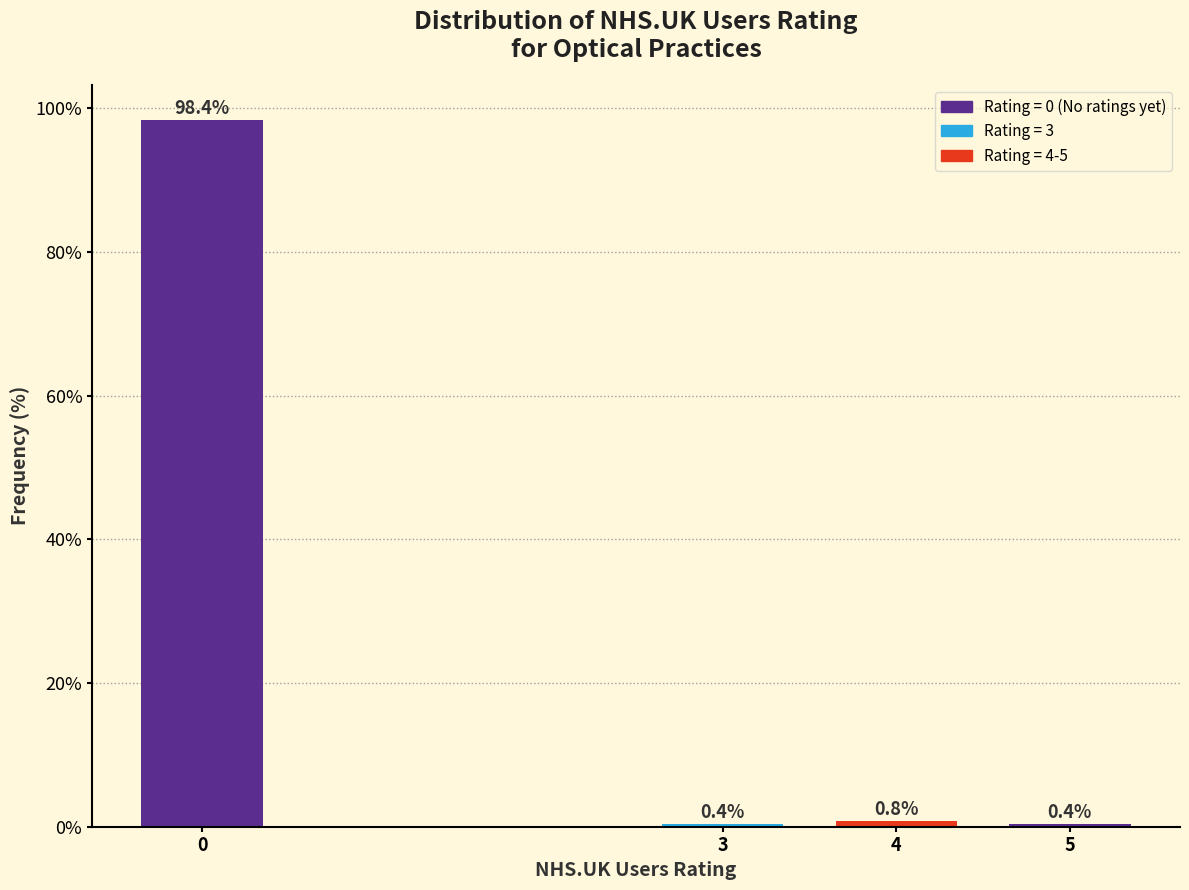

Reading left to right, transcribe all the data shown in this chart.

98.4	0.4	0.8	0.4